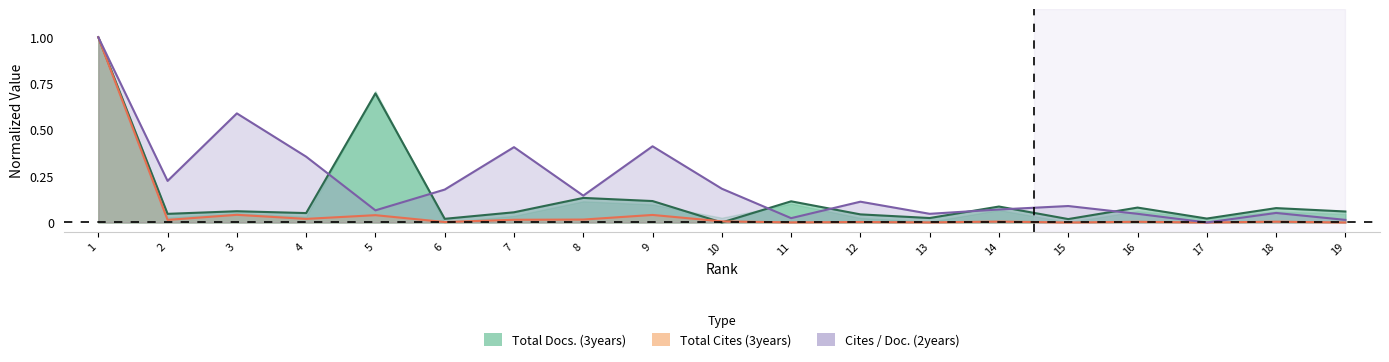

At 19, list the series in order from smallest to largest.

Total Cites (3years), Cites / Doc. (2years), Total Docs. (3years)